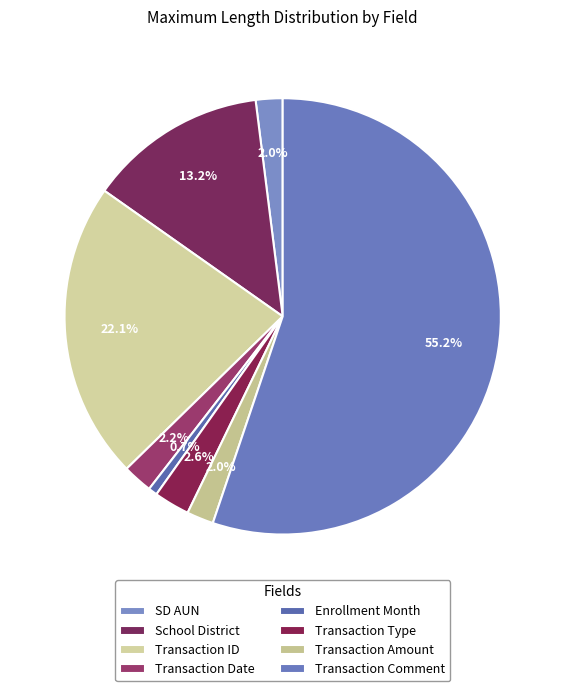

How many slices are in this pie chart?

8